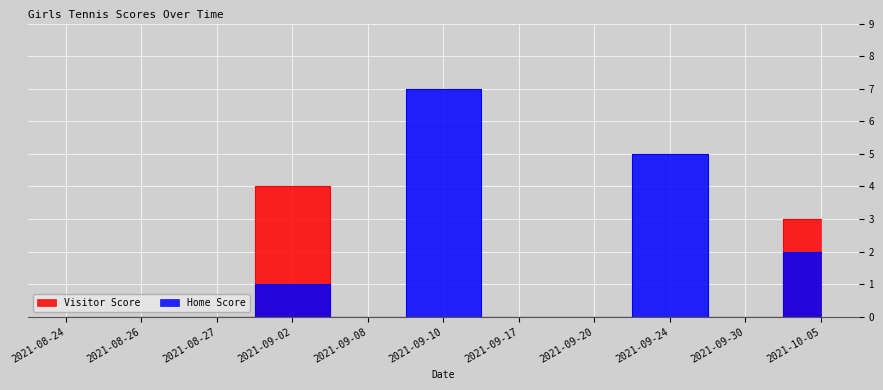

How many positive values does the Home Score series have?

4